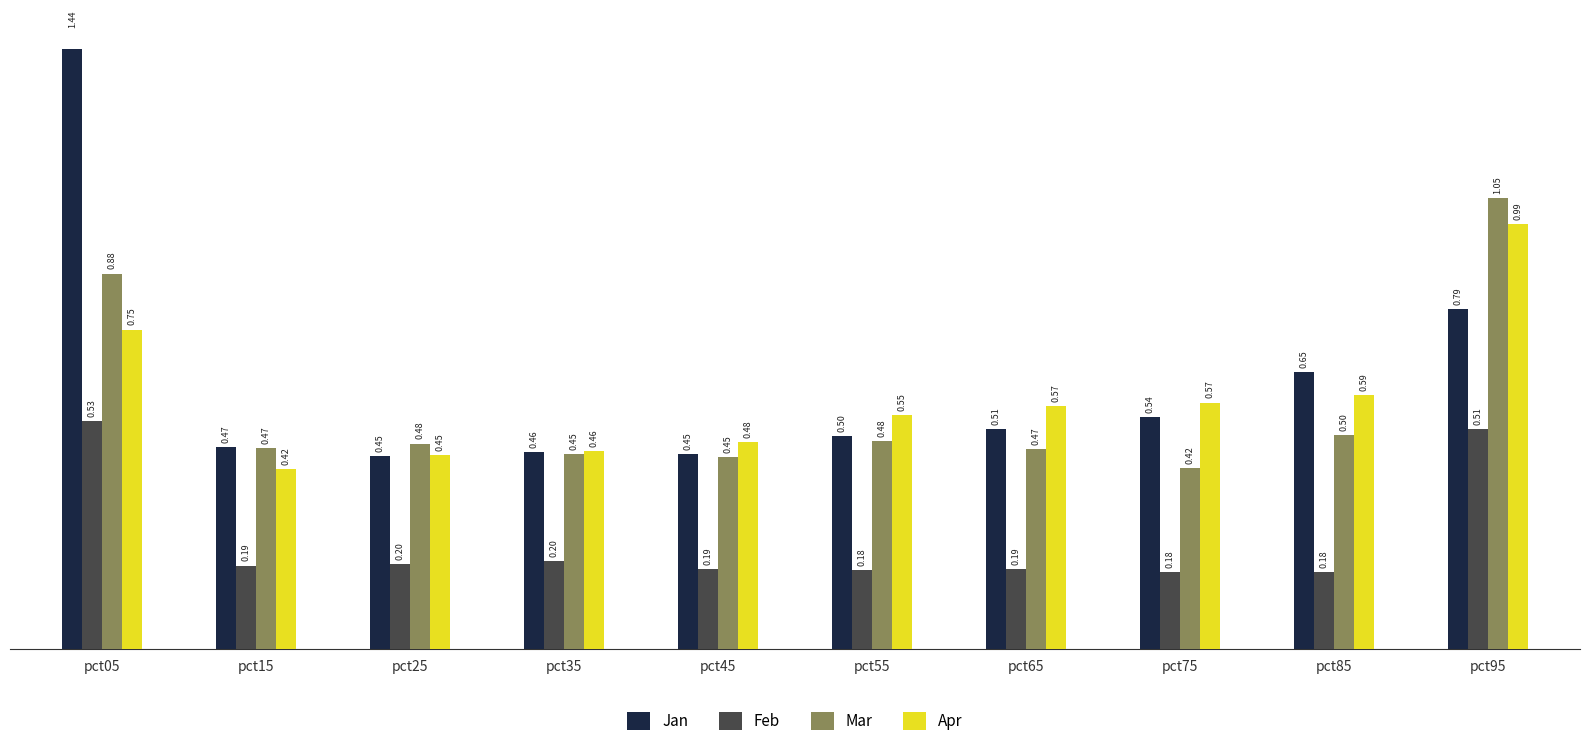

What is the minimum value for Jan?

0.5